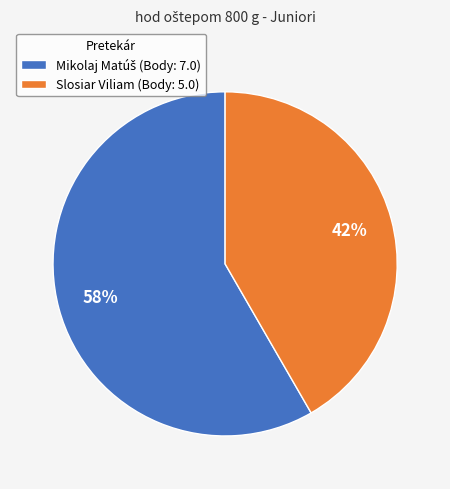

Does Slosiar Viliam account for over 50% of the chart?

No